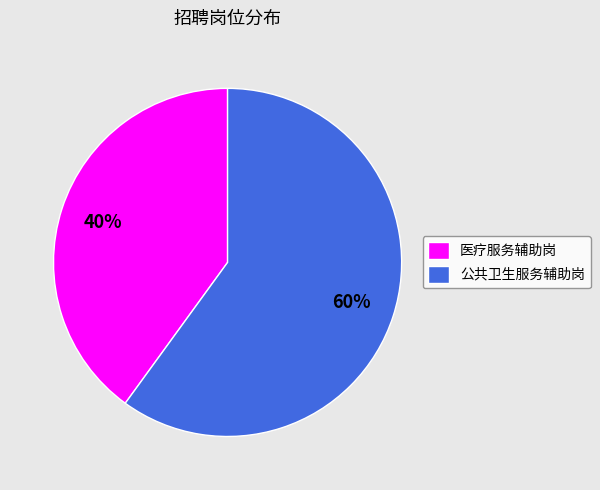

The 医疗服务辅助岗 slice represents 40% of the pie. True or false?

True